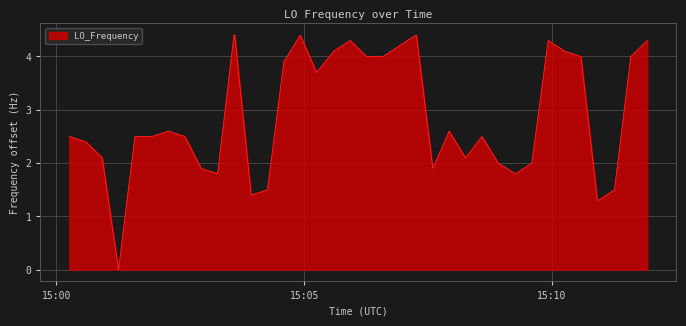

What is the difference between the maximum and minimum values?

4.4